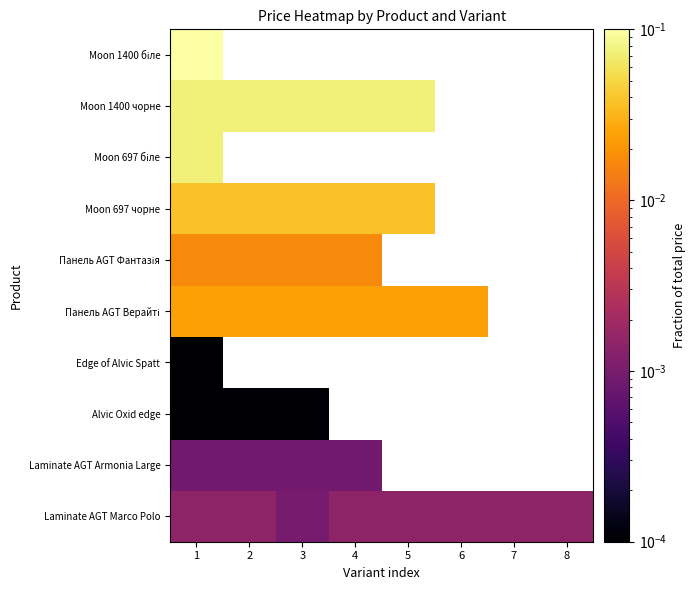

Which has a higher value, 8 or 2?

8